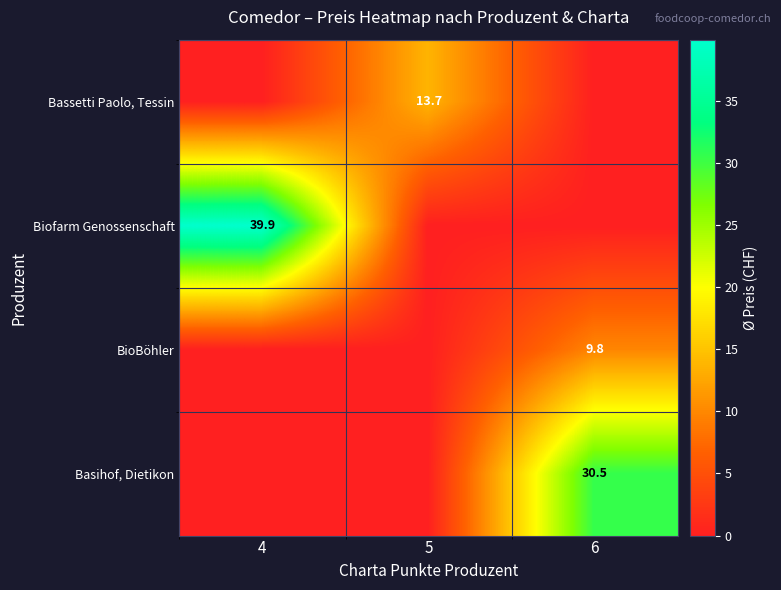

What is the total value across all series at 4?

39.9